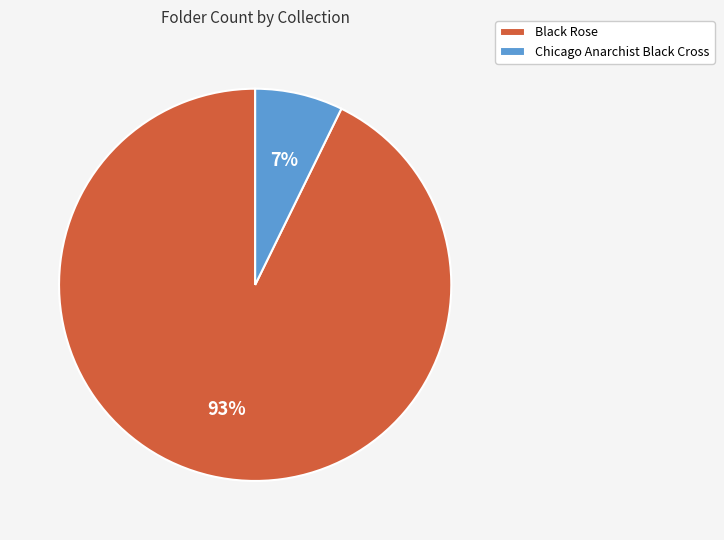

To the nearest percent, what portion does Black Rose represent?

93%